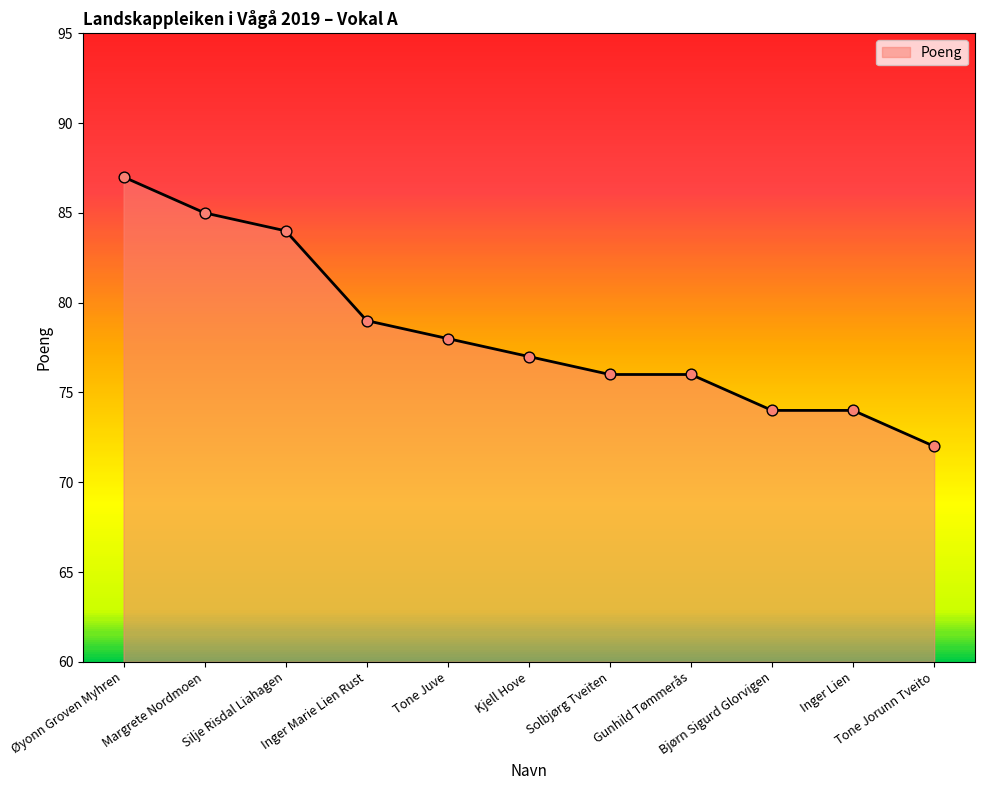

Approximately how many times larger is the value at Silje Risdal Liahagen compared to Kjell Hove?

1.1